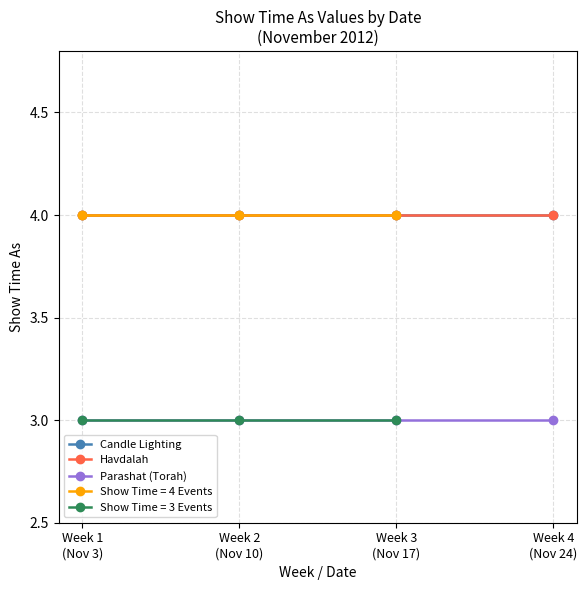

True or false: Havdalah has more than 2 points higher than both neighbors.

False